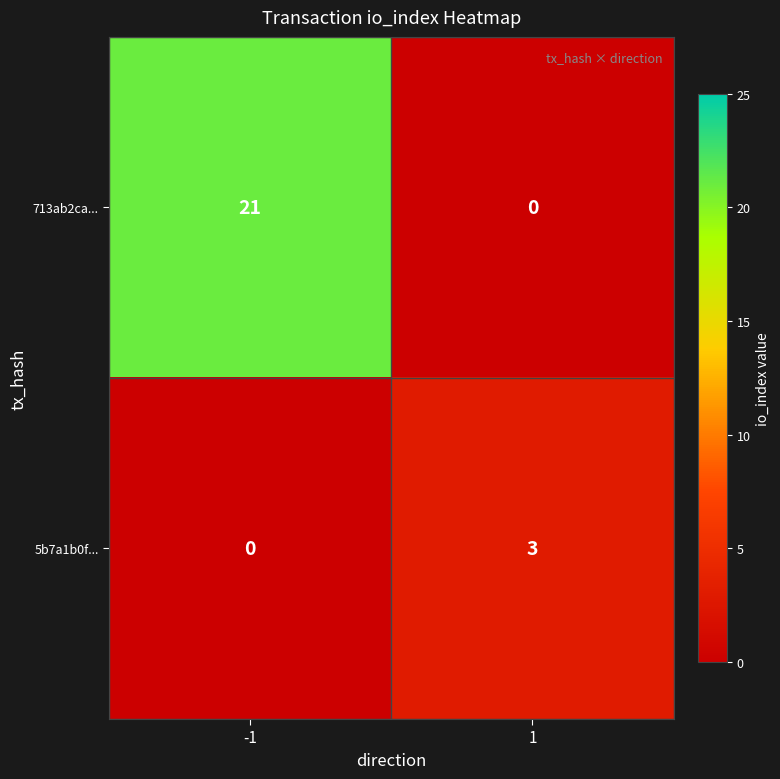

At which category is the sum across all series the highest?

-1